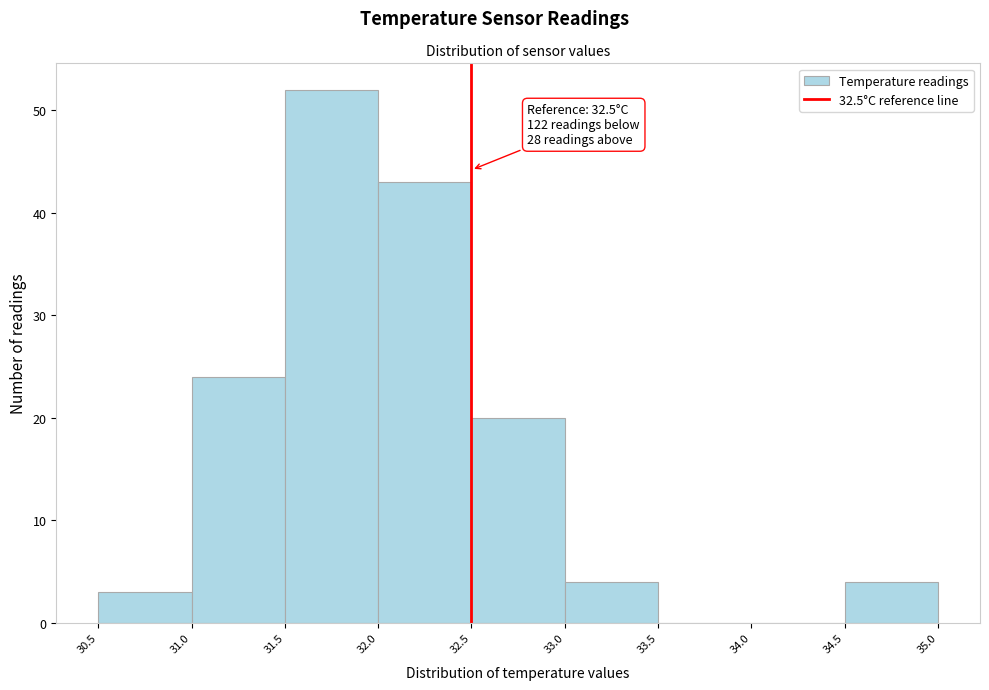

Which range on the x-axis has the tallest bar?

31.5 to 32.0